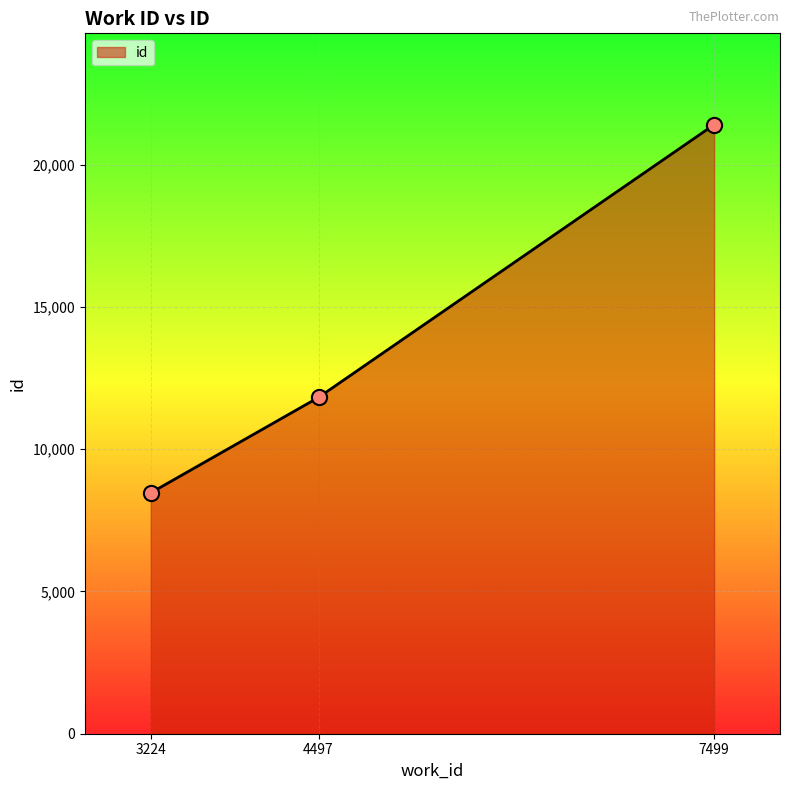

Between 7499 and 3224, which is larger?

7499